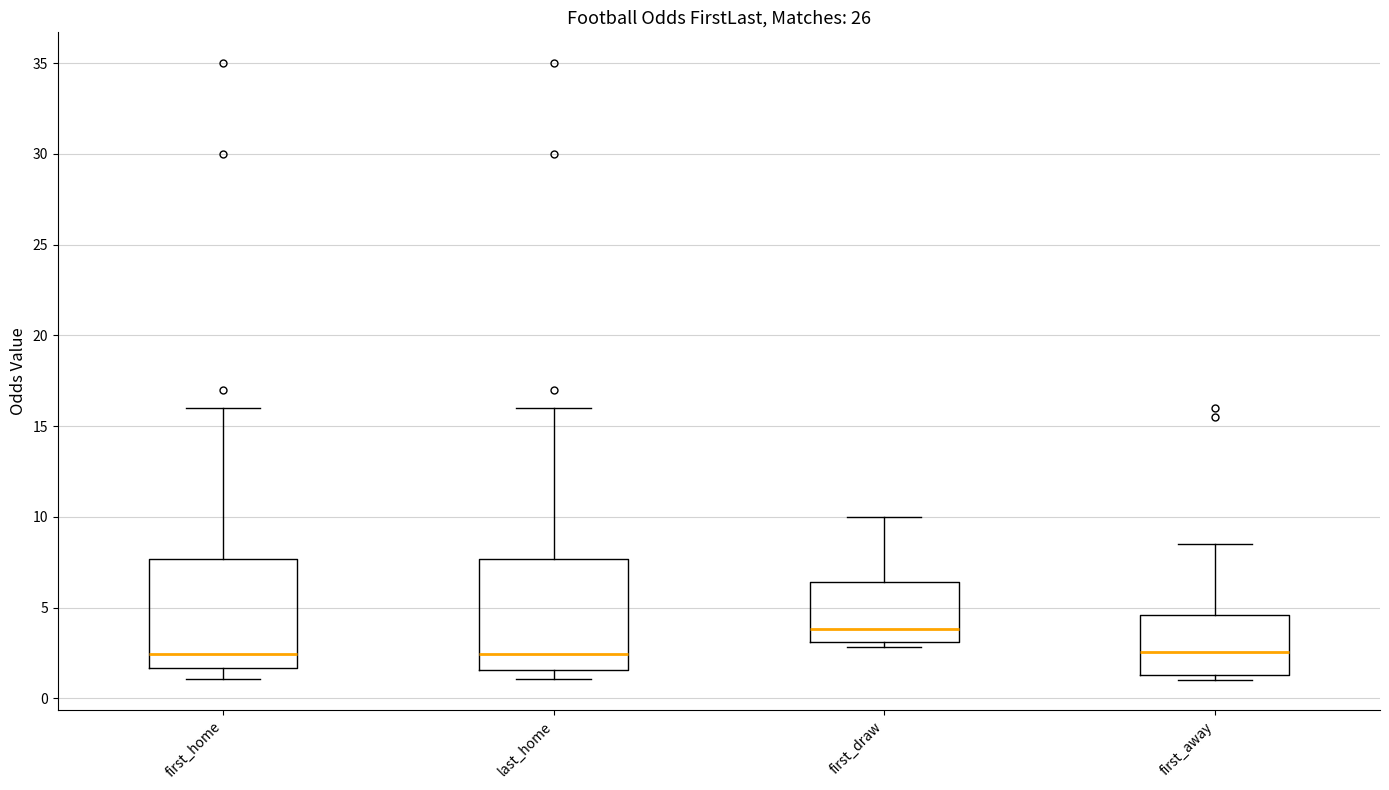

Reading left to right, read every box against the y-axis: the position of its median line, the range the box covers, and the ends of its whiskers. The values are not printed on the chart, so give them approximately, as read against the axis.

first_home: median 2.5, box 1.5 to 7.5, whiskers 1.0 to 16.0
last_home: median 2.5, box 1.5 to 7.5, whiskers 1.0 to 16.0
first_draw: median 4.0, box 3.0 to 6.5, whiskers 3.0 (just below the box's lower edge) to 10.0
first_away: median 2.5, box 1.5 to 4.5, whiskers 1.0 to 8.5